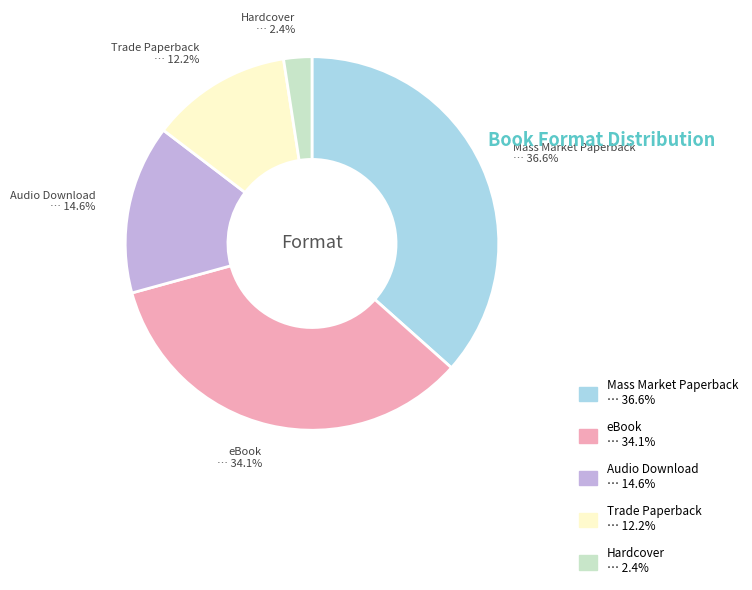

How many slices are in this pie chart?

5